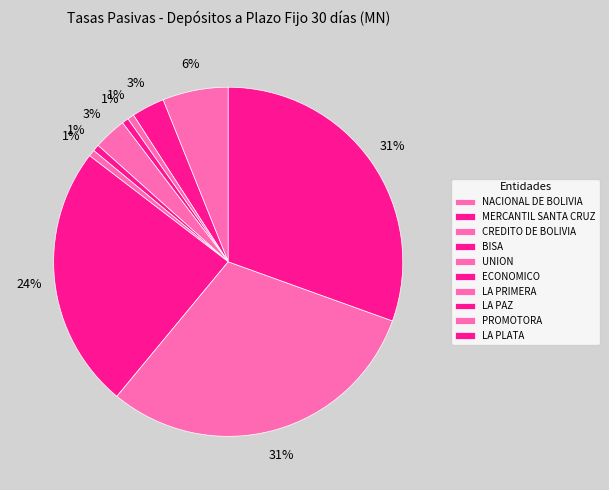

Does any single category account for the majority?

No